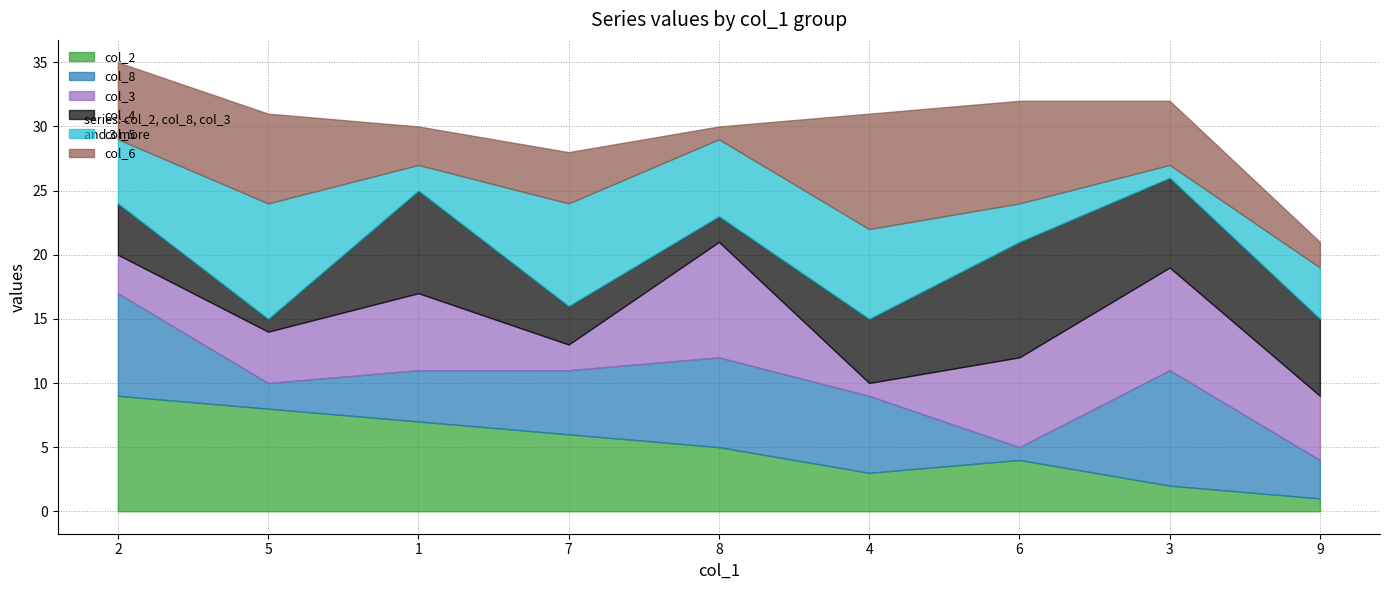

What is the value of the col_8 point at the 4th from the left?

5